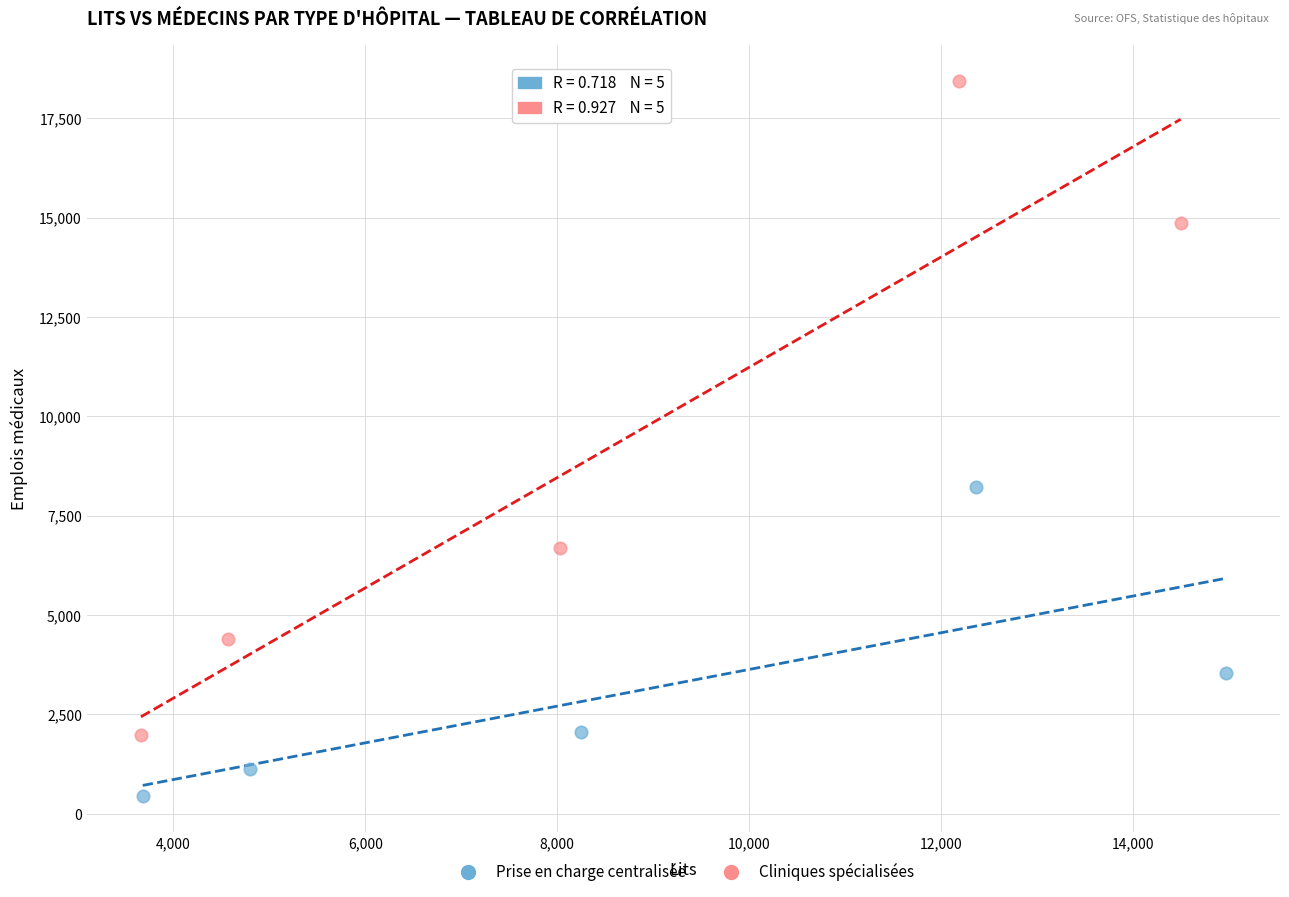

Which series contains the lowest Y value?

Prise en charge centralisée